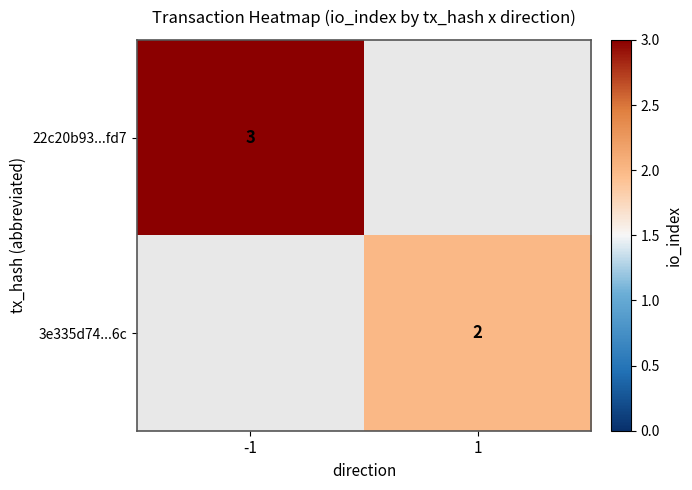

The value of 22c20b93...fd7 at -1 is 5. True or false?

False